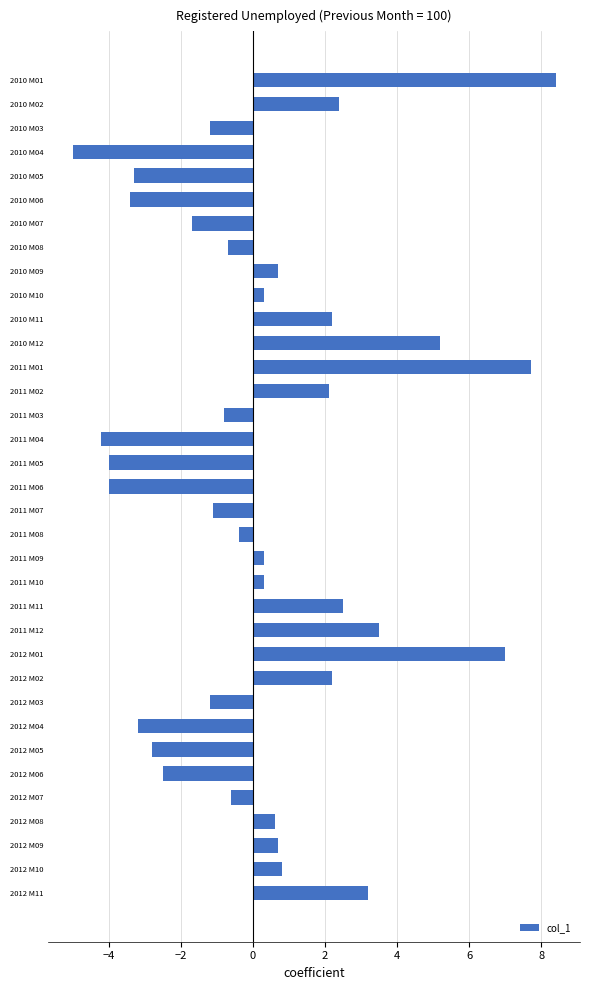

The value at 2011 M07 is -1.7. True or false?

False